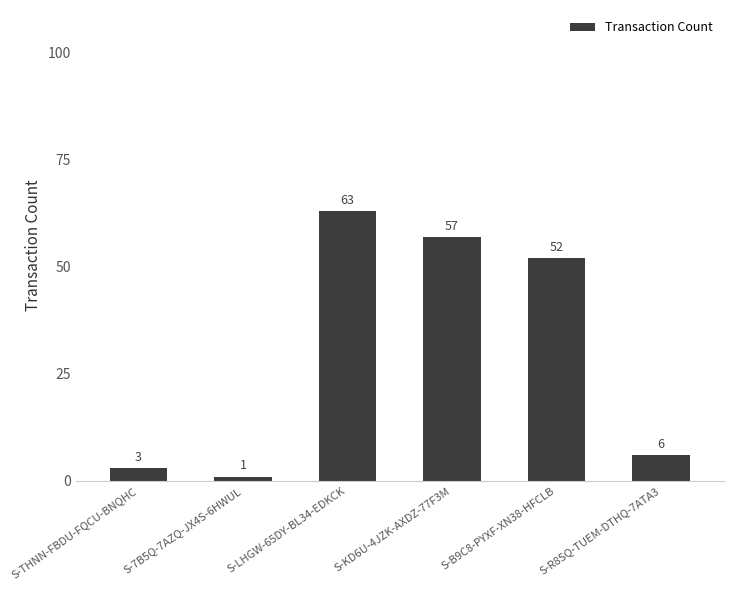

Reading right to left, extract all data points from this chart.

S-R8SQ-TUEM-DTHQ-7ATA3=6	S-B9C8-PYXF-XN38-HFCLB=52	S-KD6U-4JZK-AXDZ-77F3M=57	S-LHGW-65DY-BL34-EDKCK=63	S-7B5Q-7AZQ-JX4S-6HWUL=1	S-THNN-FBDU-FQCU-BNQHC=3